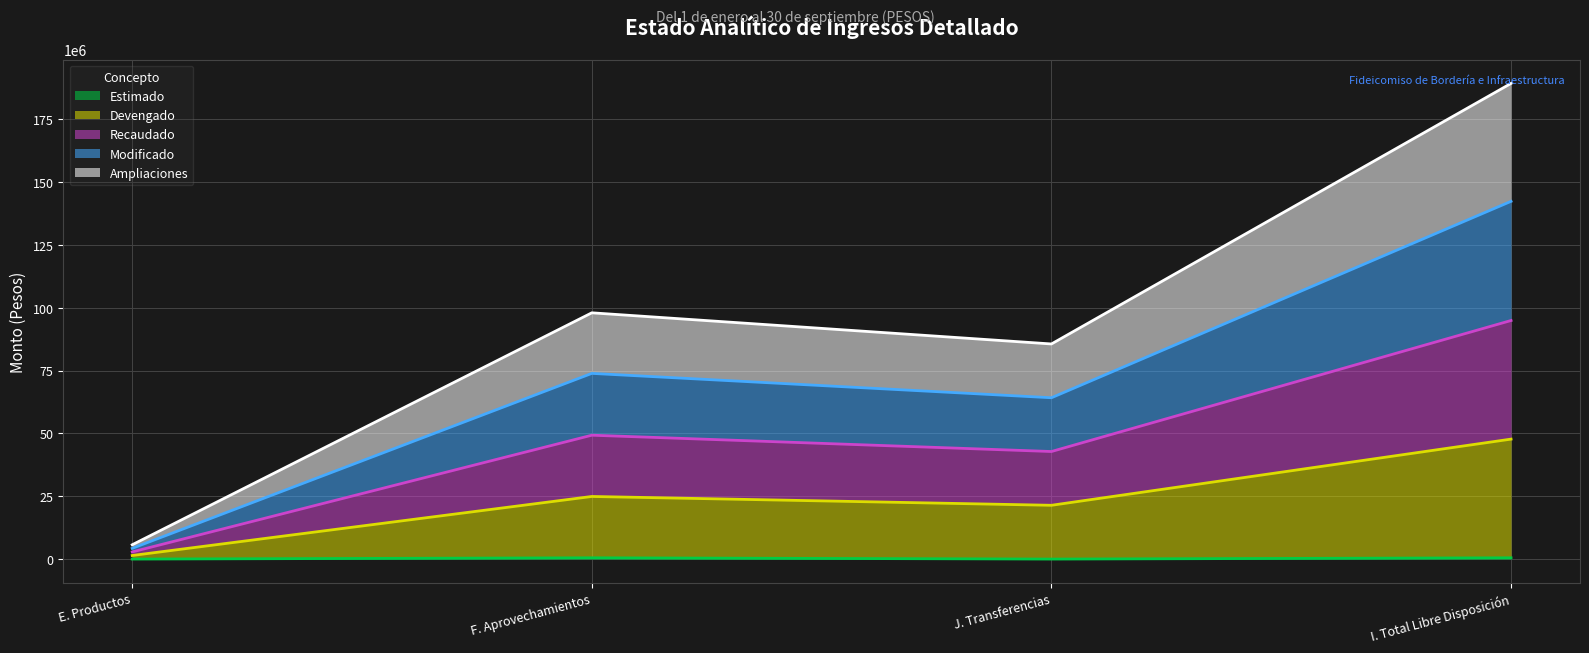

The Devengado series shows 2982214.2 at E. Productos. True or false?

False